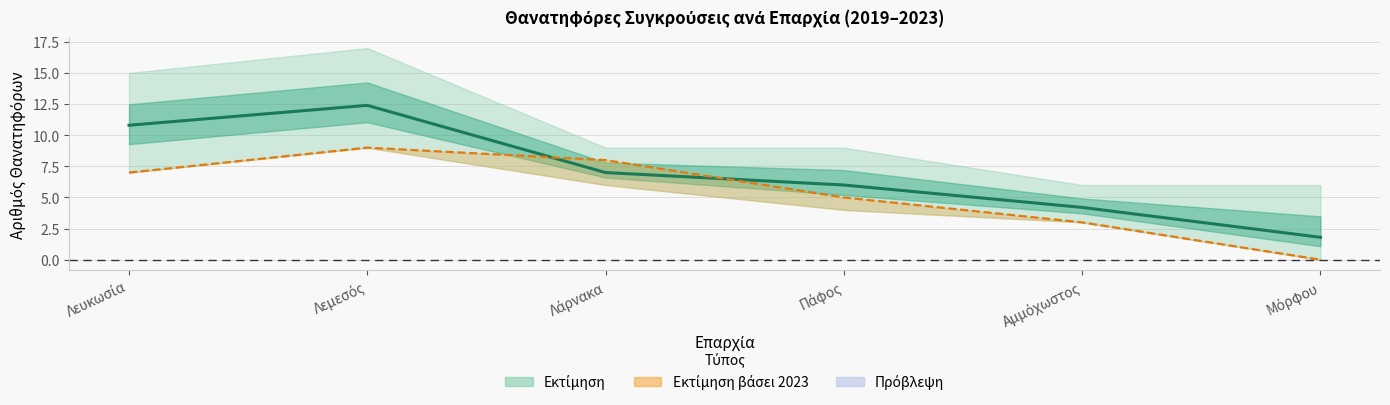

What is the difference between the values at Λεμεσός and Λάρνακα?

5.4